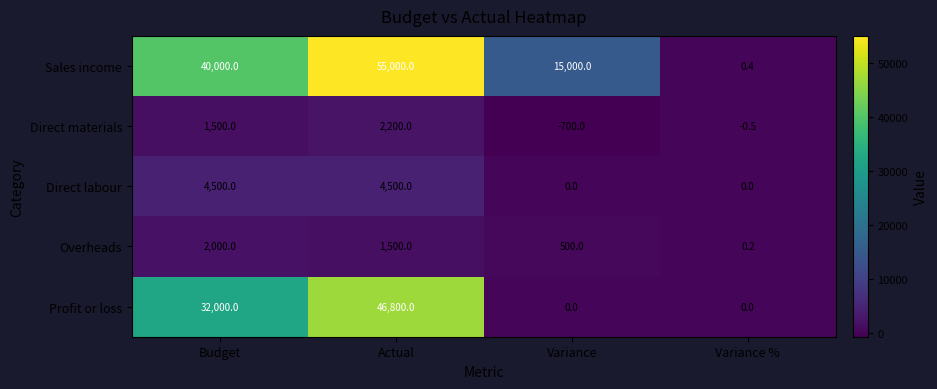

What is the minimum value for Direct materials?

-700.0